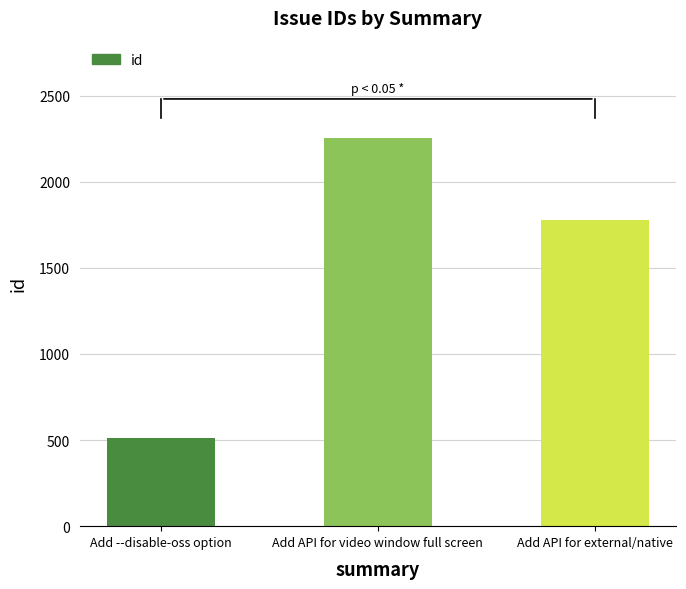

What is the sum of the values at Add API for video window full screen and Add --disable-oss option?

2766